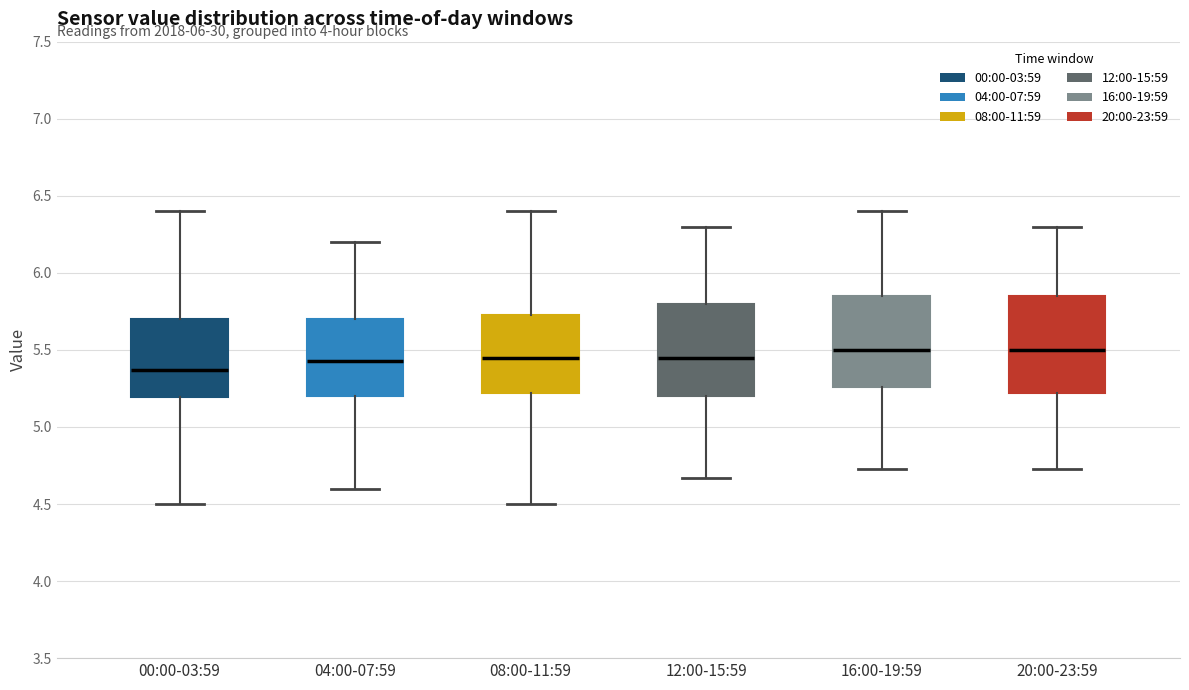

Reading left to right, transcribe this box plot: for each box, give where its median line is, the range the box spans, and where its two whiskers end, as read against the y-axis. The values are not printed on the chart, so give them approximately, as read against the axis.

00:00-03:59: median 5.35, box 5.20 to 5.70, whiskers 4.50 to 6.40
04:00-07:59: median 5.45, box 5.20 to 5.70, whiskers 4.60 to 6.20
08:00-11:59: median 5.45, box 5.20 to 5.75, whiskers 4.50 to 6.40
12:00-15:59: median 5.45, box 5.20 to 5.80, whiskers 4.65 to 6.30
16:00-19:59: median 5.50, box 5.25 to 5.85, whiskers 4.75 to 6.40
20:00-23:59: median 5.50, box 5.20 to 5.85, whiskers 4.75 to 6.30